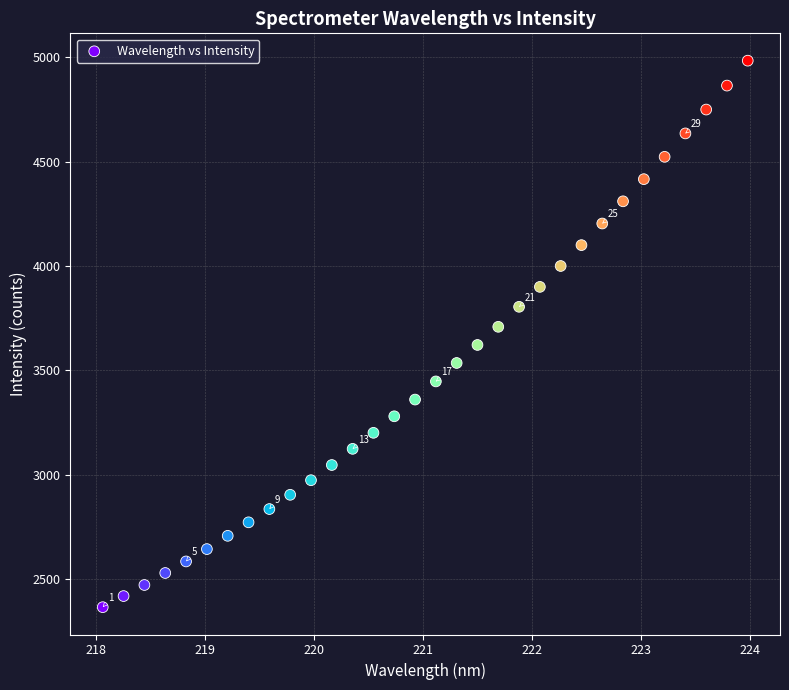

What is the range of Y values (max minus min)?

2618.5